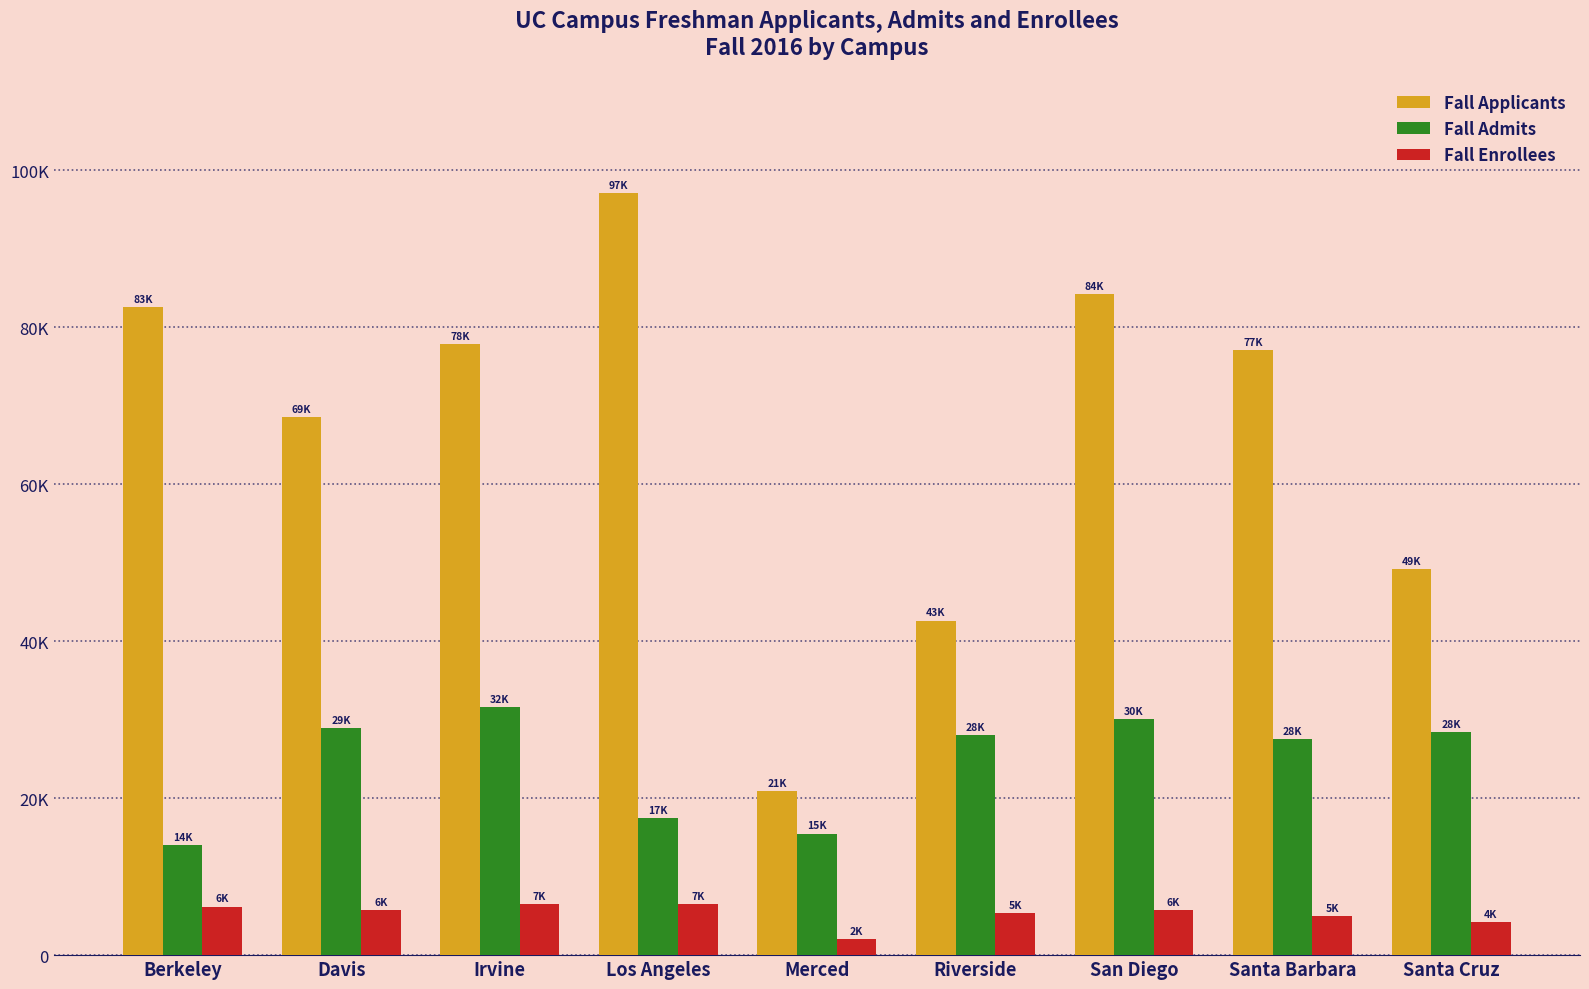

What is the difference between the second highest and second lowest values in the Fall Applicants series?

41573